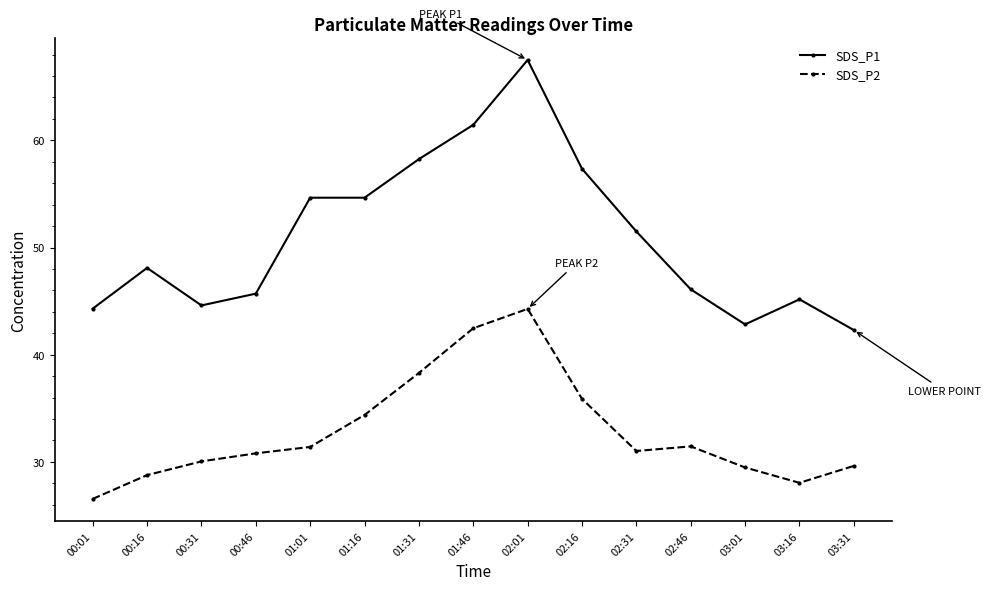

What is the label of the 11th point from the left?

02:31